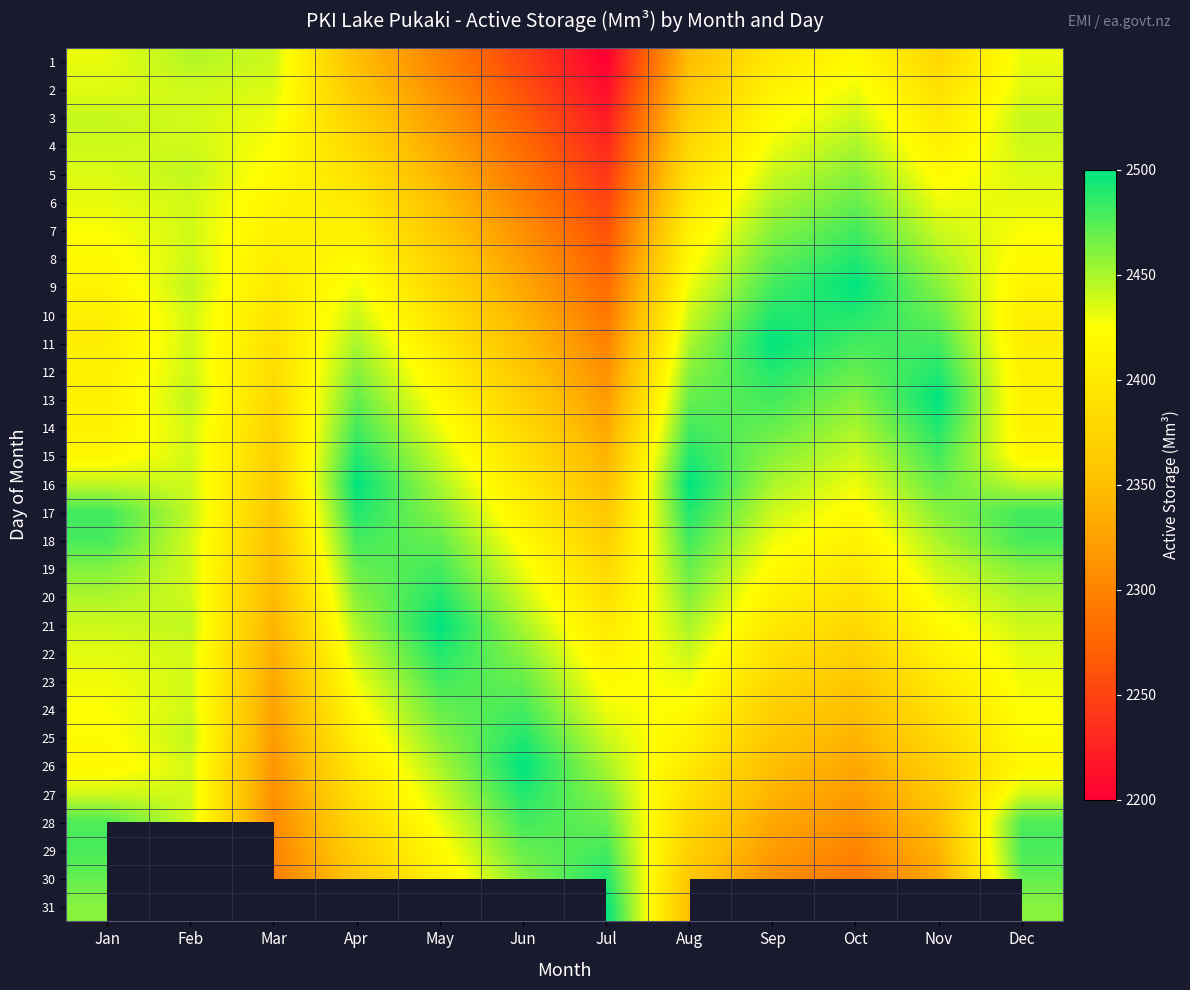

How many values in the 17 series exceed 2460?

4